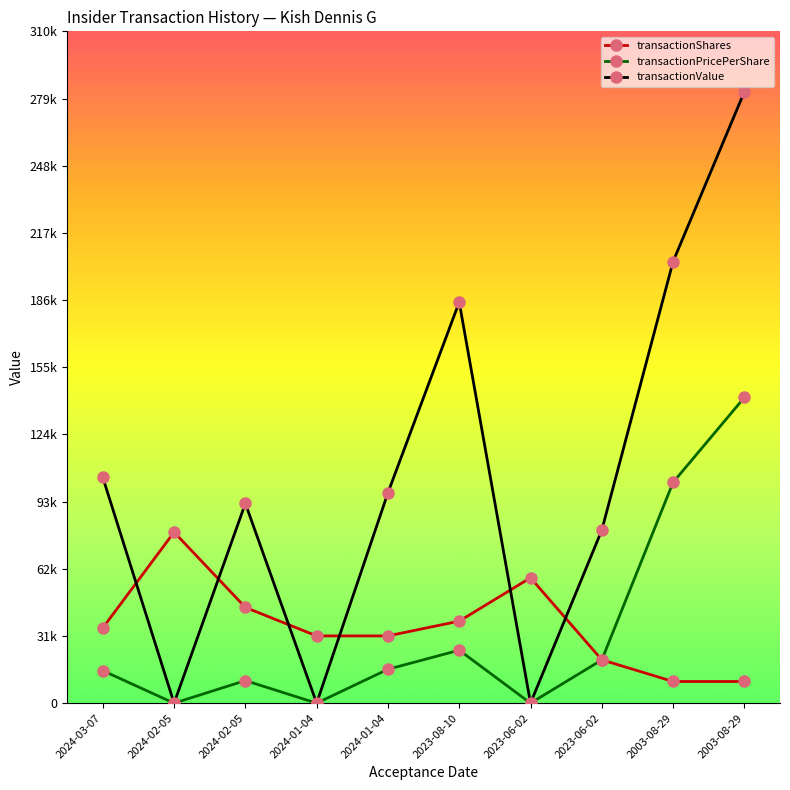

Does the chart have visible grid lines?

No